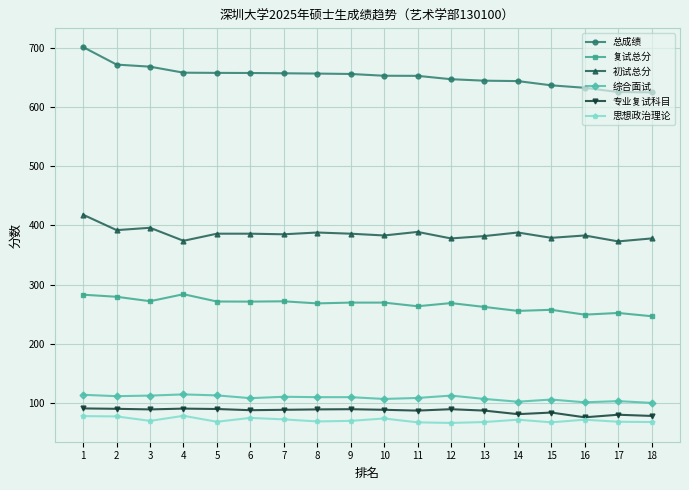

Is it true that 专业复试科目 equals 56.3 at 3?

False